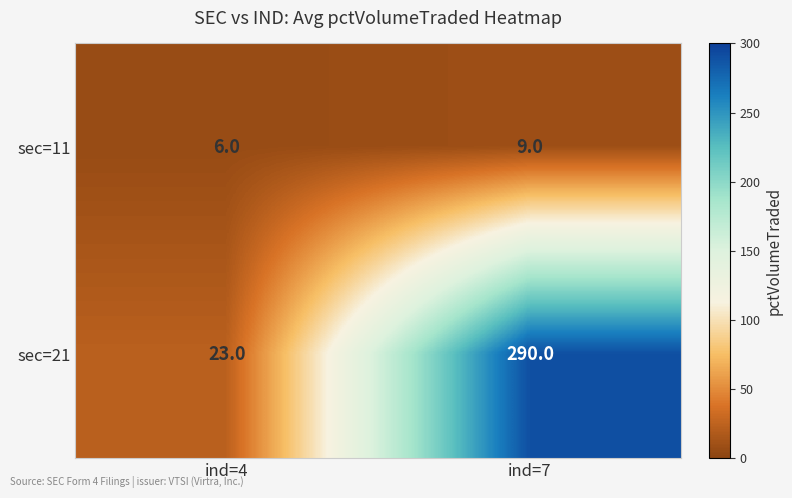

What is the difference between the sec=11 values at ind=4 and ind=7?

3